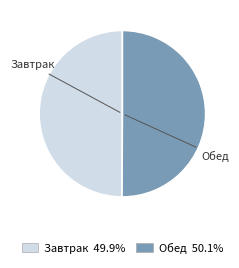

Is the sum of Обед and Завтрак greater than half?

Yes